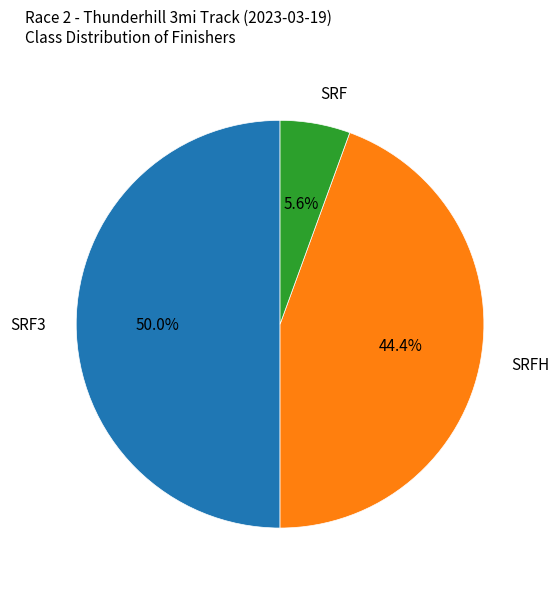

To the nearest percent, what is the combined percentage of SRF and SRFH?

50%